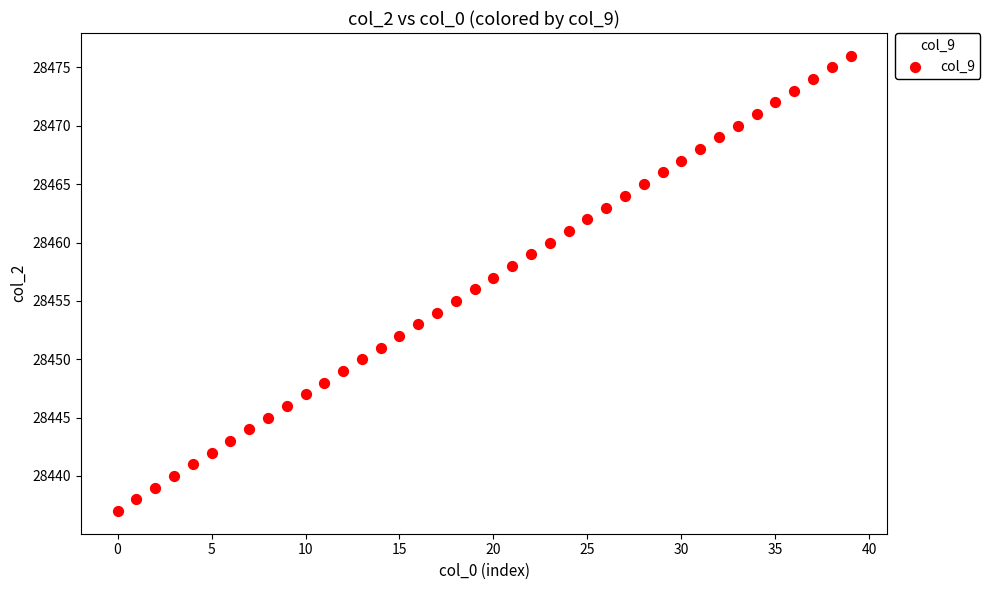

What is the range of Y values (max minus min)?

39